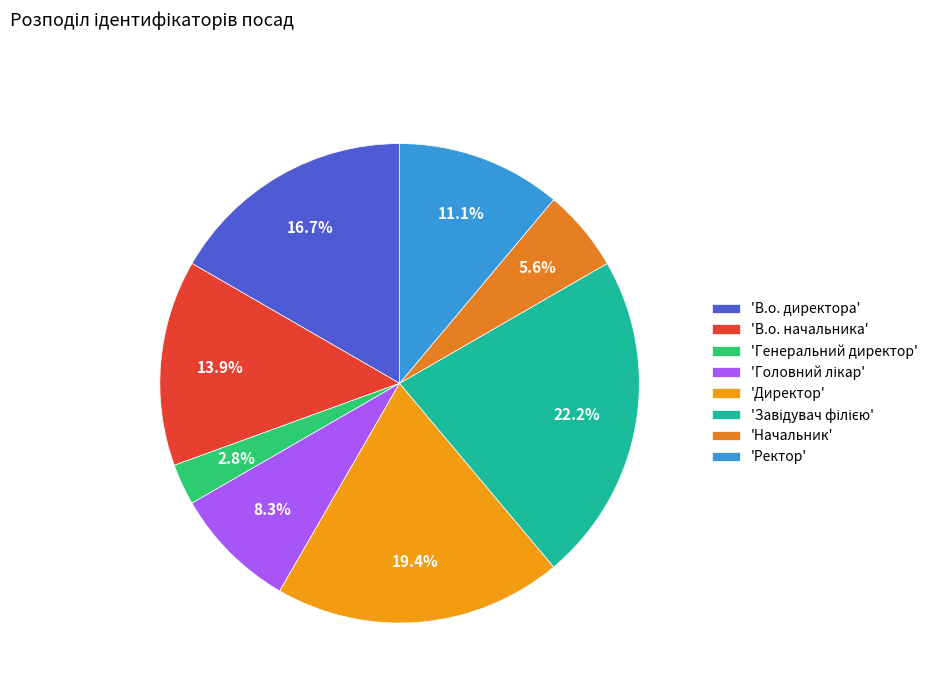

Count the number of slices in the pie.

8